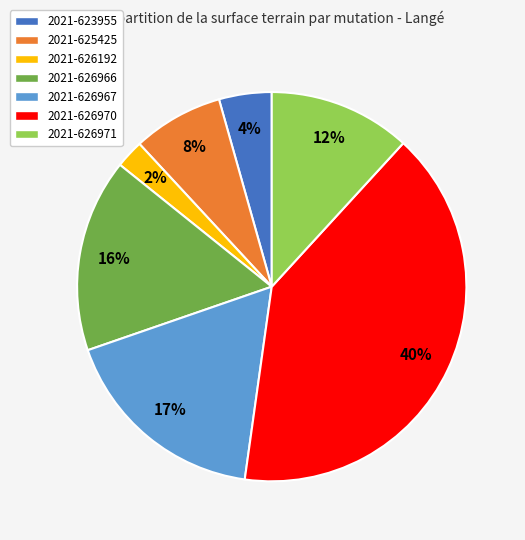

Is 2021-626971 the majority of the pie?

No